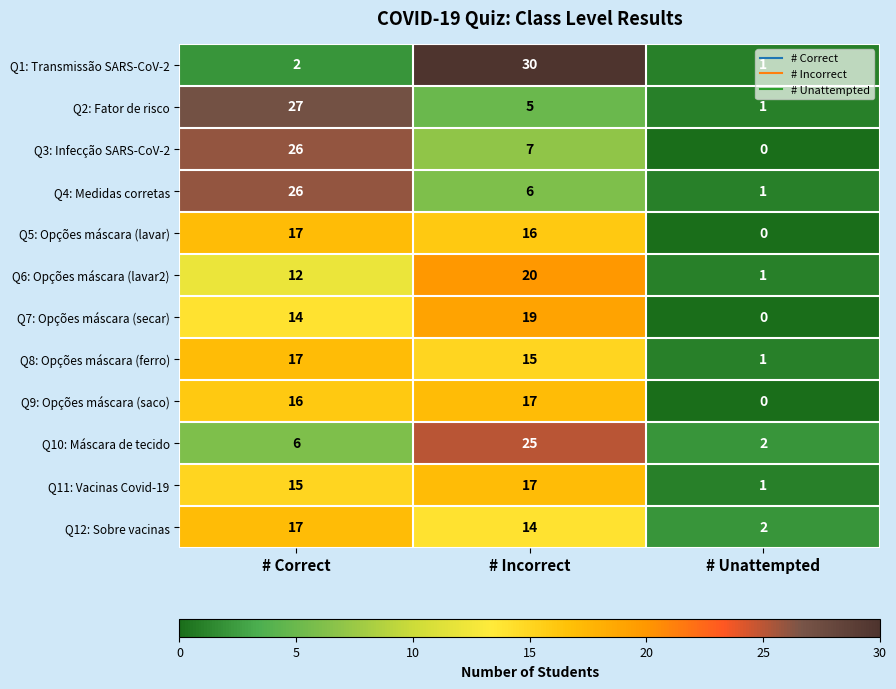

Which series changed the most between # Correct and # Incorrect?

Q1: Transmissão SARS-CoV-2